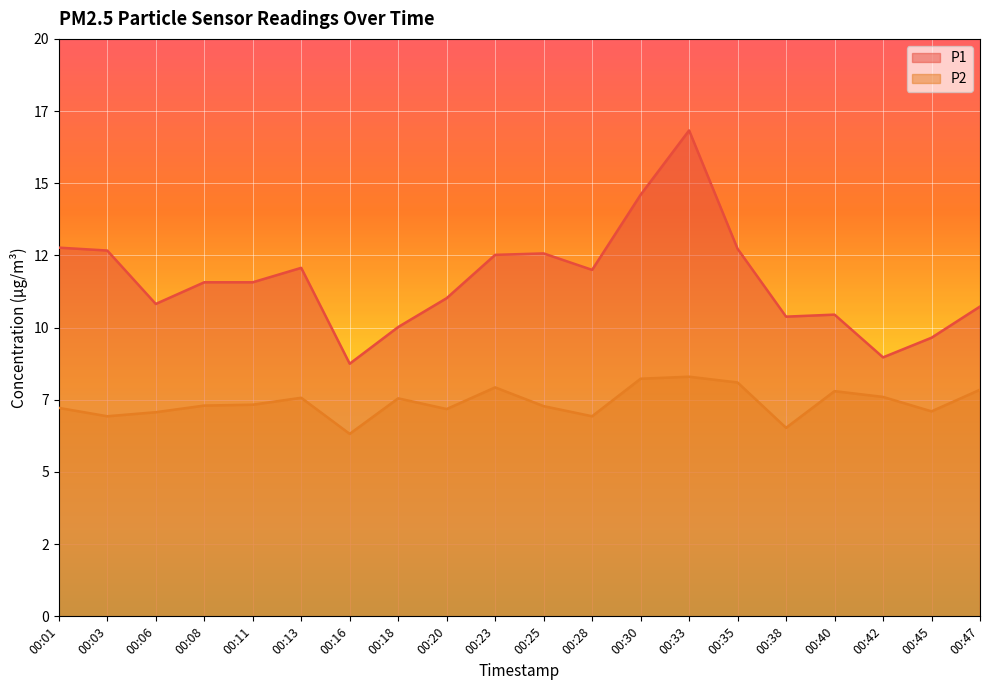

How many interior local valleys does the P1 series have?

5